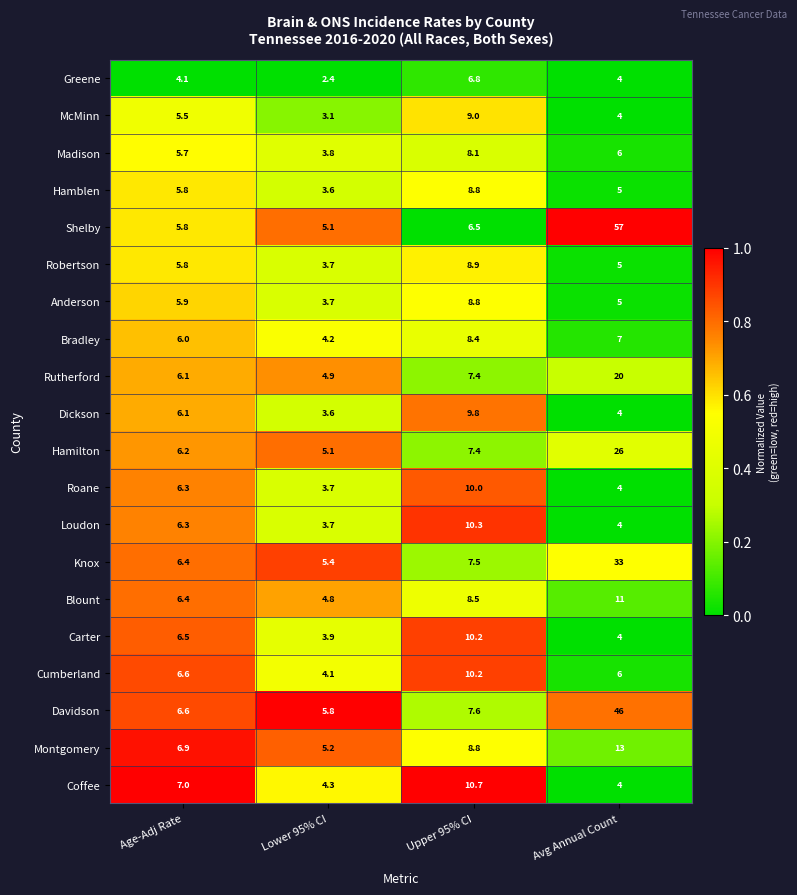

What is the greatest value displayed?

57.0